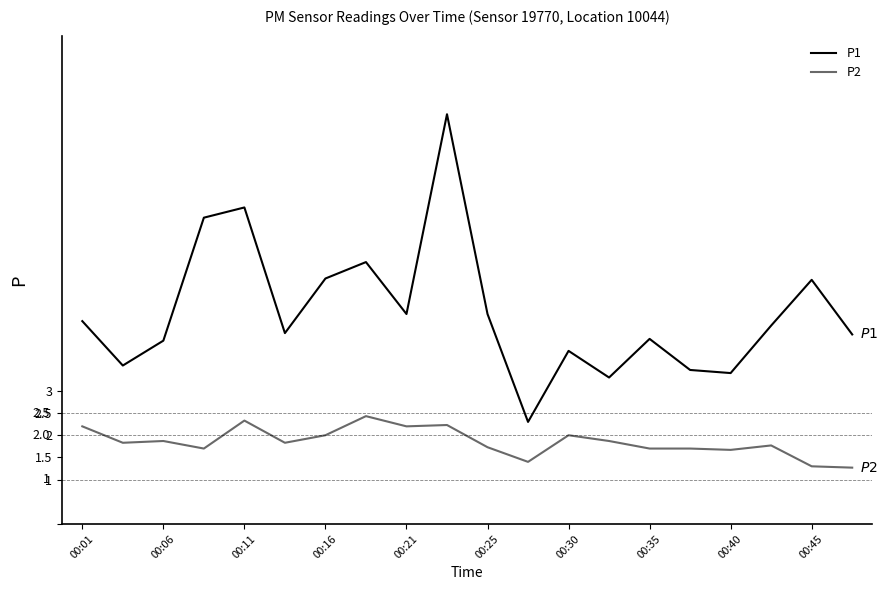

Which series has the largest total across all categories?

P1